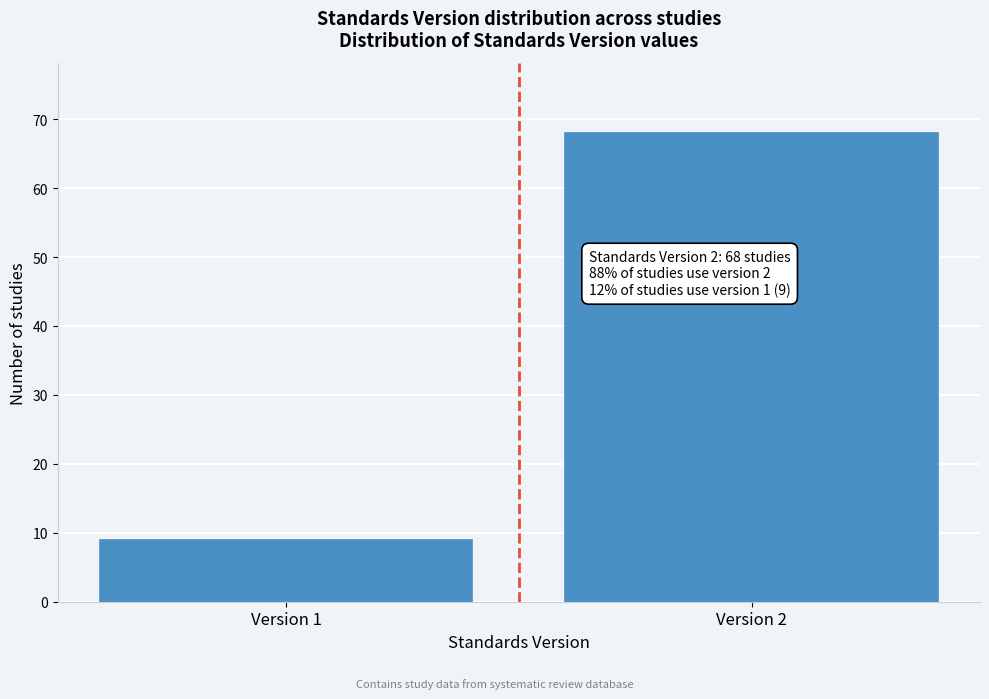

Reading left to right, extract all data points from this chart.

Version 1=9	Version 2=68